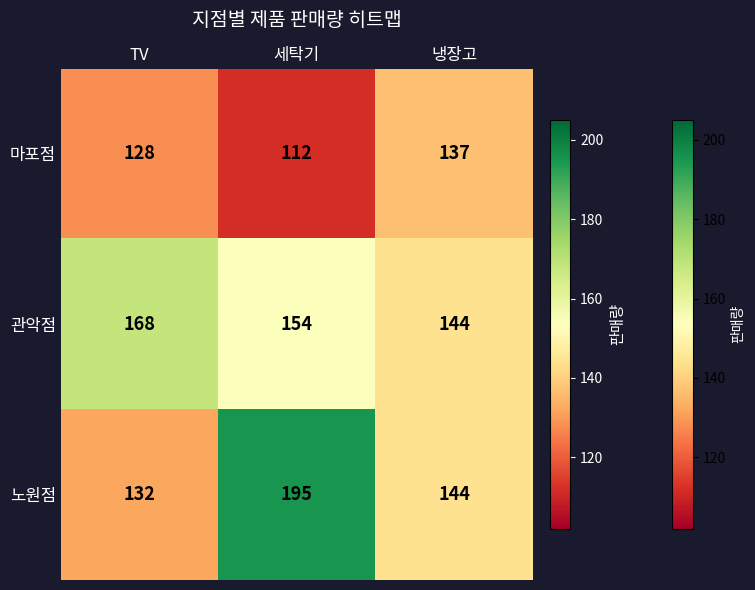

What is the minimum value shown in the chart?

112